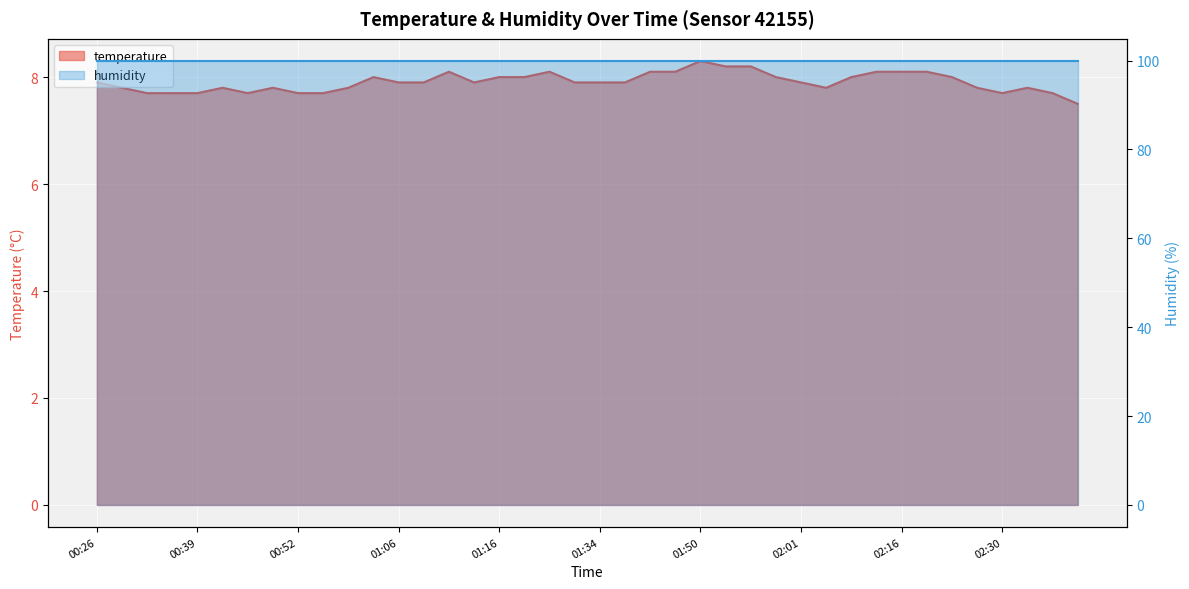

Reading left to right, list all the values displayed in this chart.

7.9	7.8	7.7	7.7	7.7	7.8	7.7	7.8	7.7	7.7	7.8	8.0	7.9	7.9	8.1	7.9	8.0	8.0	8.1	7.9	7.9	7.9	8.1	8.1	8.3	8.2	8.2	8.0	7.9	7.8	8.0	8.1	8.1	8.1	8.0	7.8	7.7	7.8	7.7	7.5